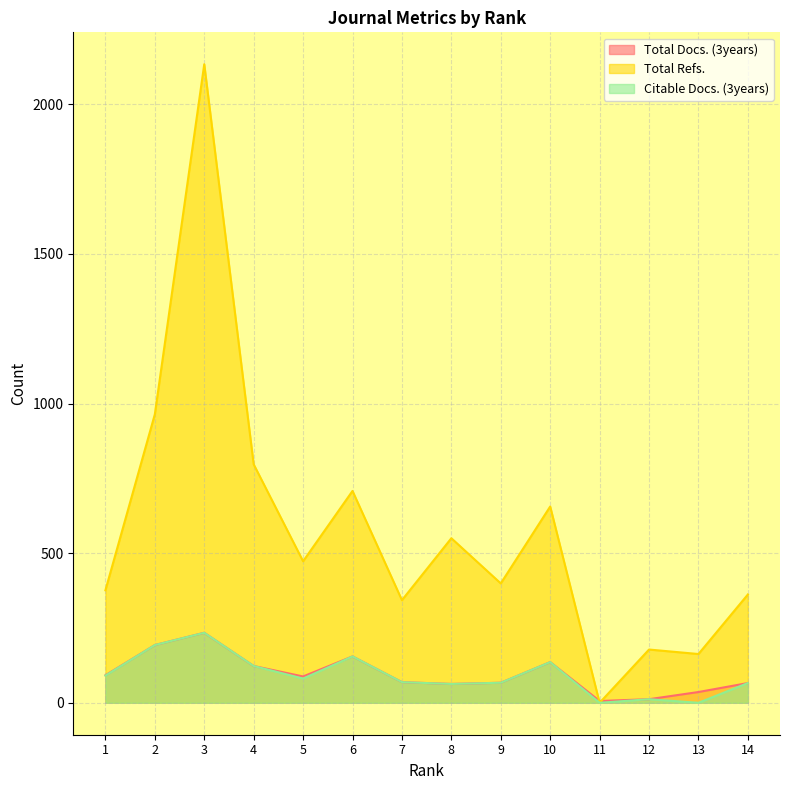

Is it true that Citable Docs. (3years) equals 18 at 12?

False